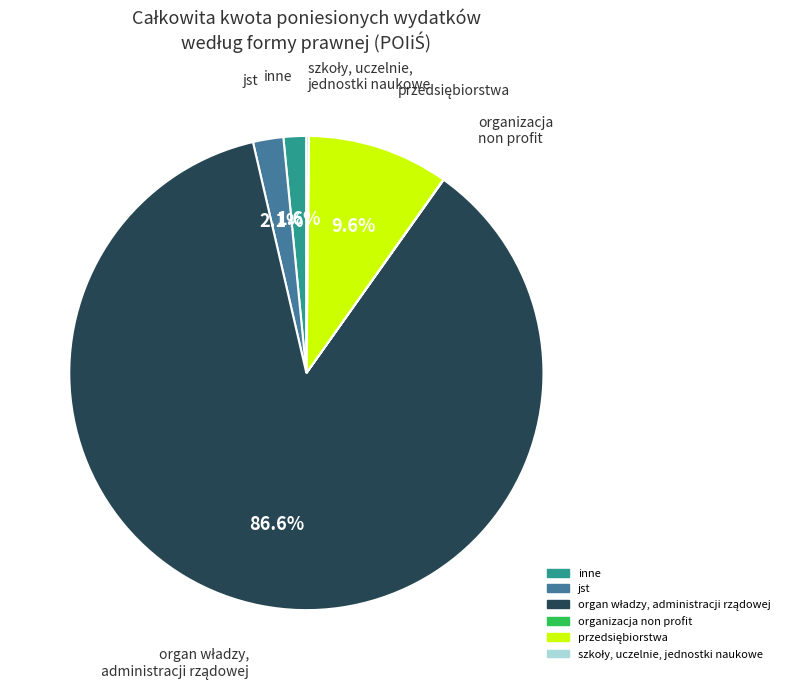

Is there a majority slice in this chart?

Yes